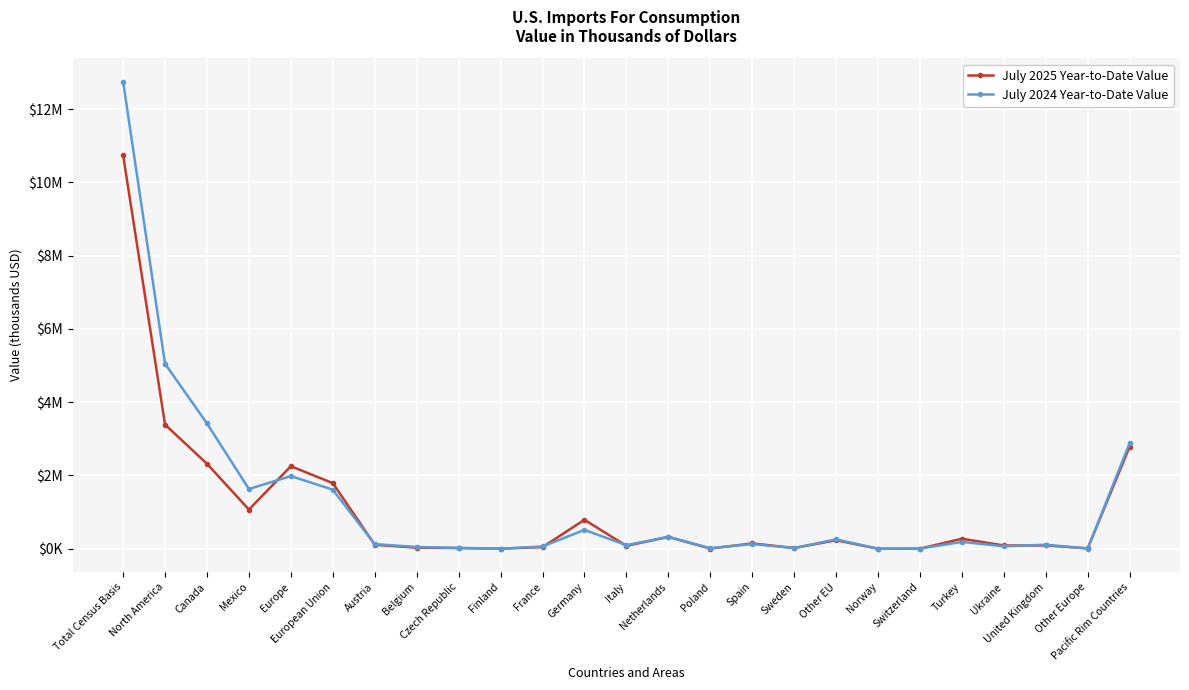

What are all the series names shown in the legend?

July 2025 Year-to-Date Value, July 2024 Year-to-Date Value